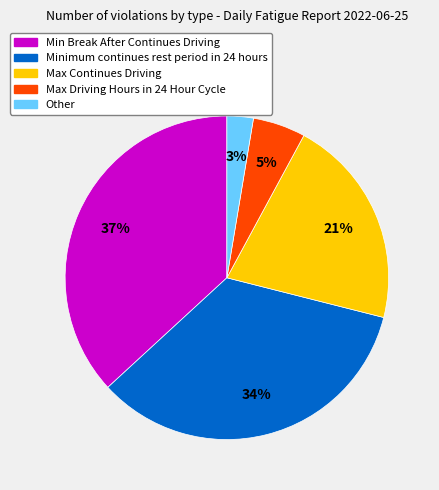

Rank the categories by value from highest to lowest.

Min Break After Continues Driving, Minimum continues rest period in 24 hours, Max Continues Driving, Max Driving Hours in 24 Hour Cycle, Other